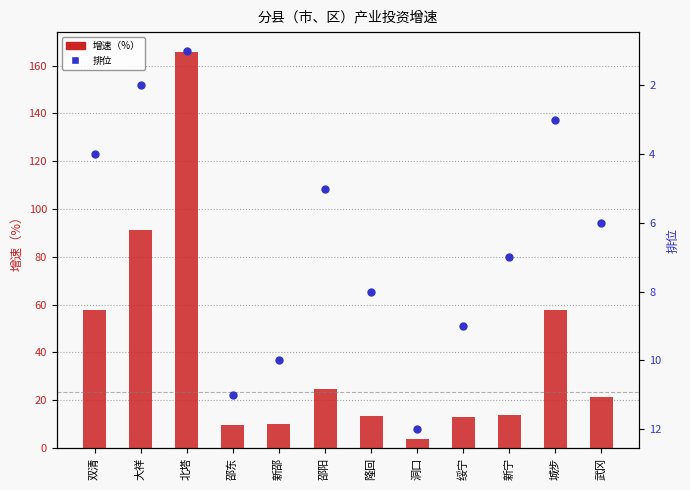

What is the total value across all series at 洞口?

15.9